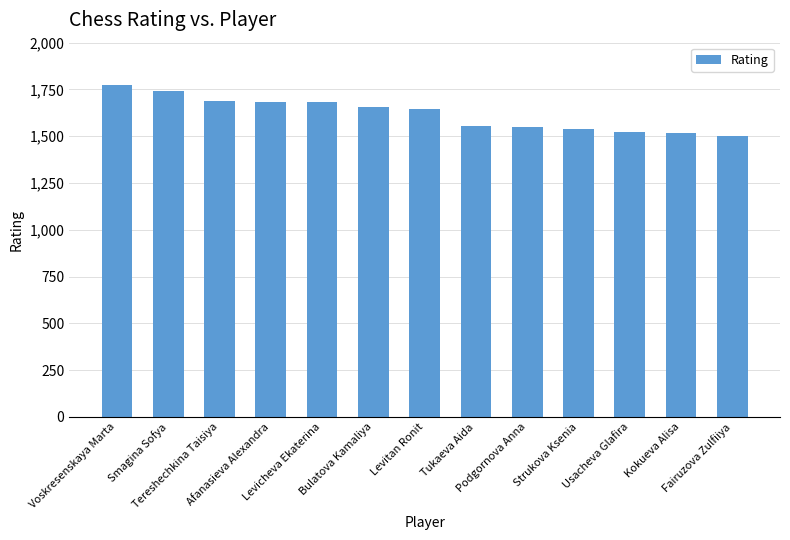

What is the sum of all values?

21052